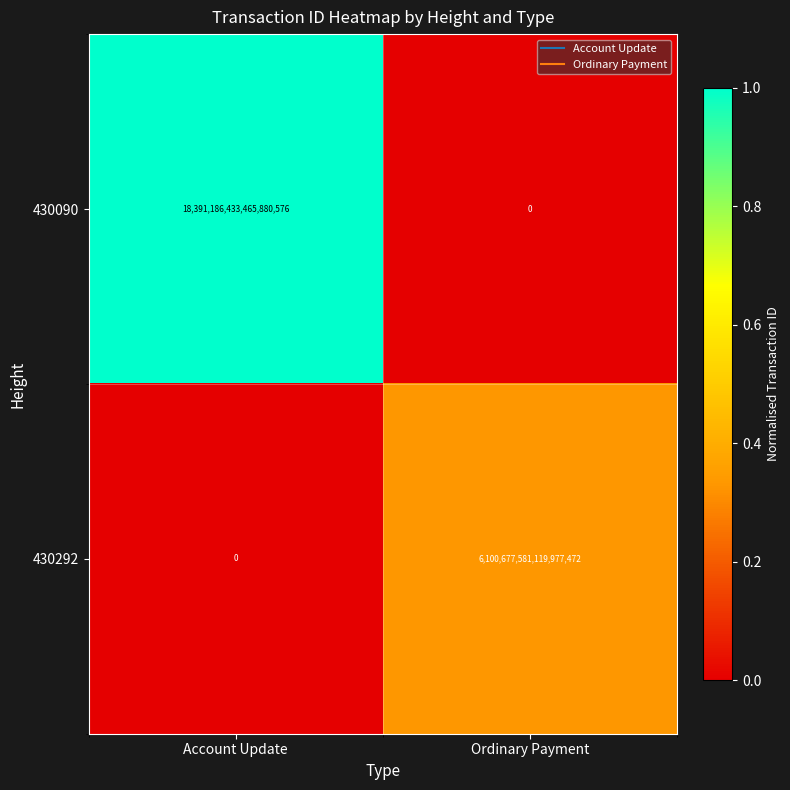

Which series has the largest range (max minus min)?

430090